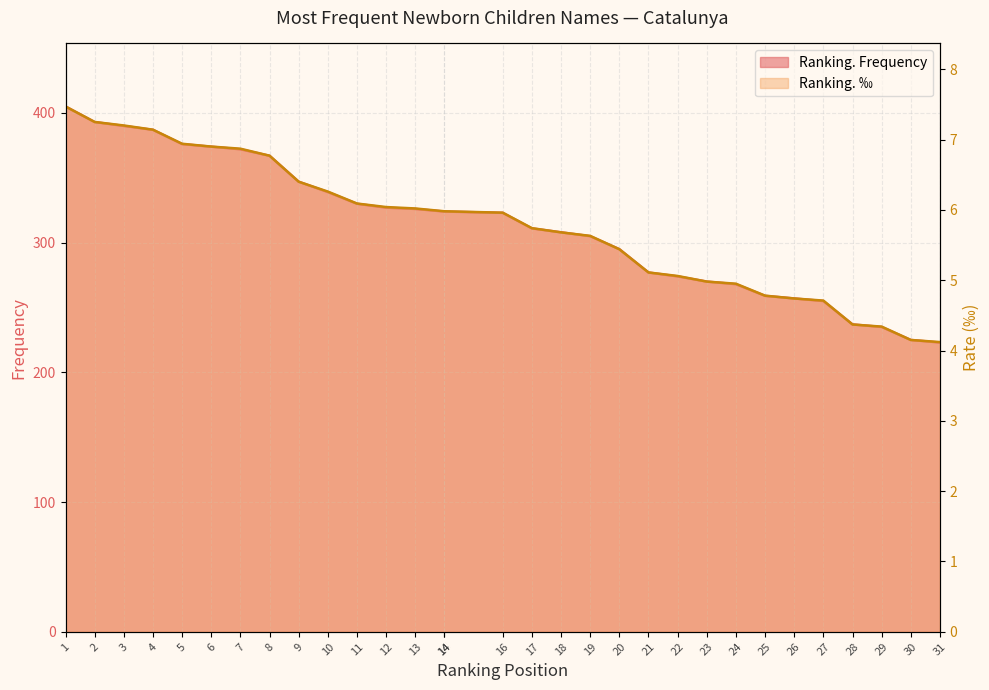

What is the approximate value of Ranking. ‰ at 31?

4.1